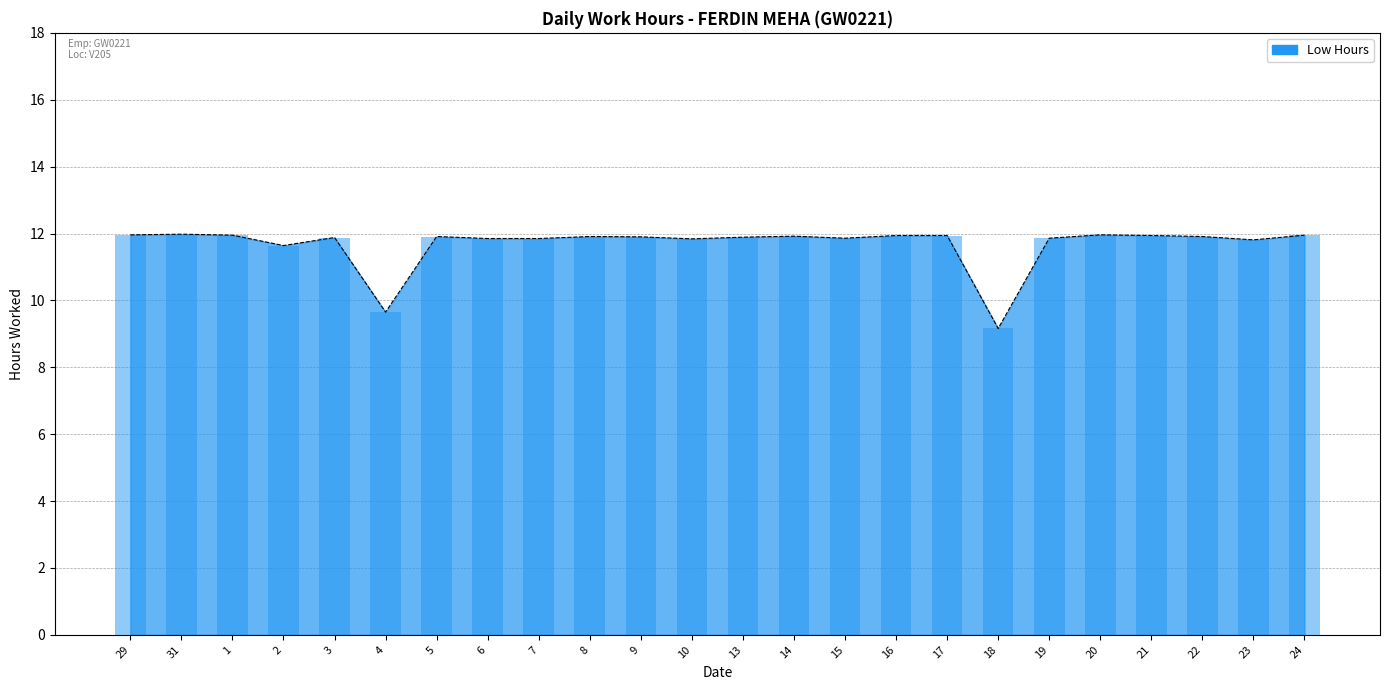

List the labels in order of value, smallest first.

18, 4, 2, 23, 10, 6, 7, 15, 19, 3, 13, 9, 5, 8, 22, 14, 16, 17, 21, 1, 24, 29, 20, 31